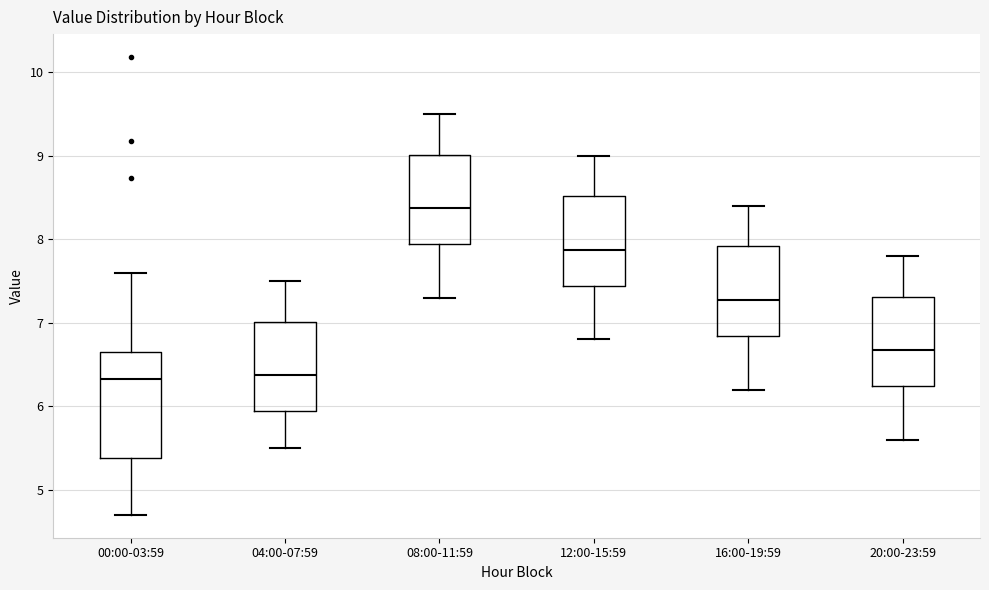

Where does the upper whisker of the box for 12:00-15:59 end on the y-axis? The values are not printed on the chart, so give them approximately, as read against the axis.

9.0